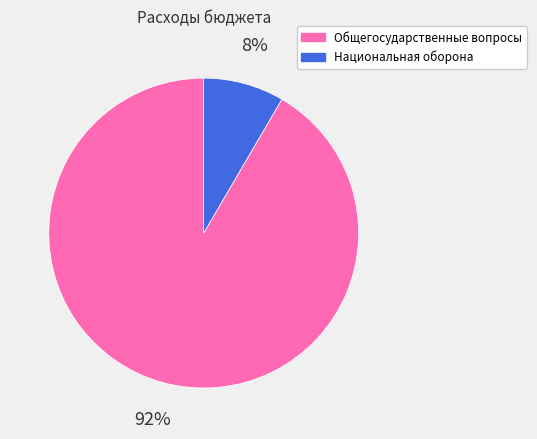

To the nearest percent, what is the average slice percentage?

50%